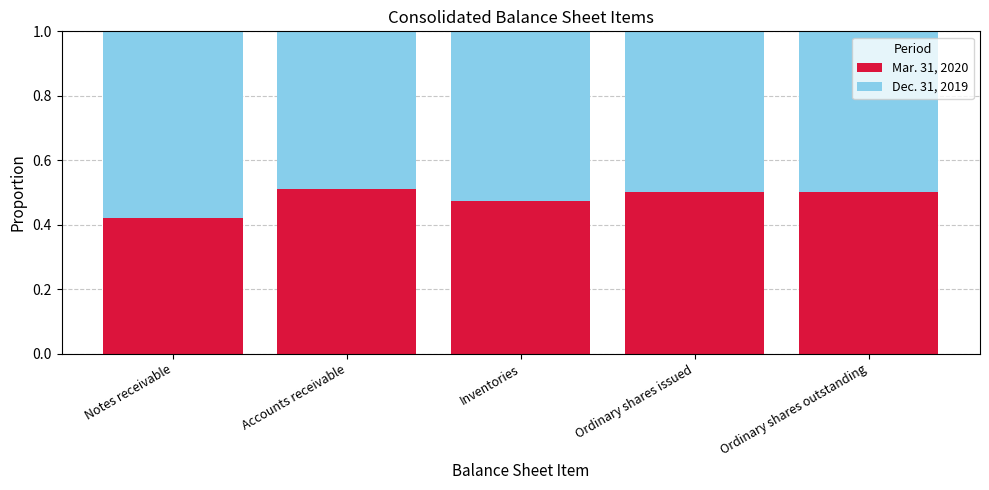

What is the total value across all series at Ordinary shares issued?

1.0